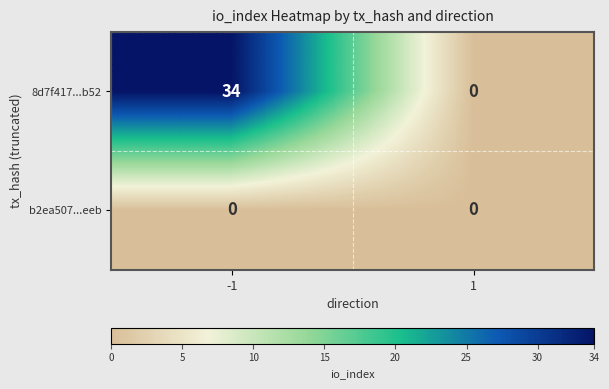

What is the total value across all series at -1?

34